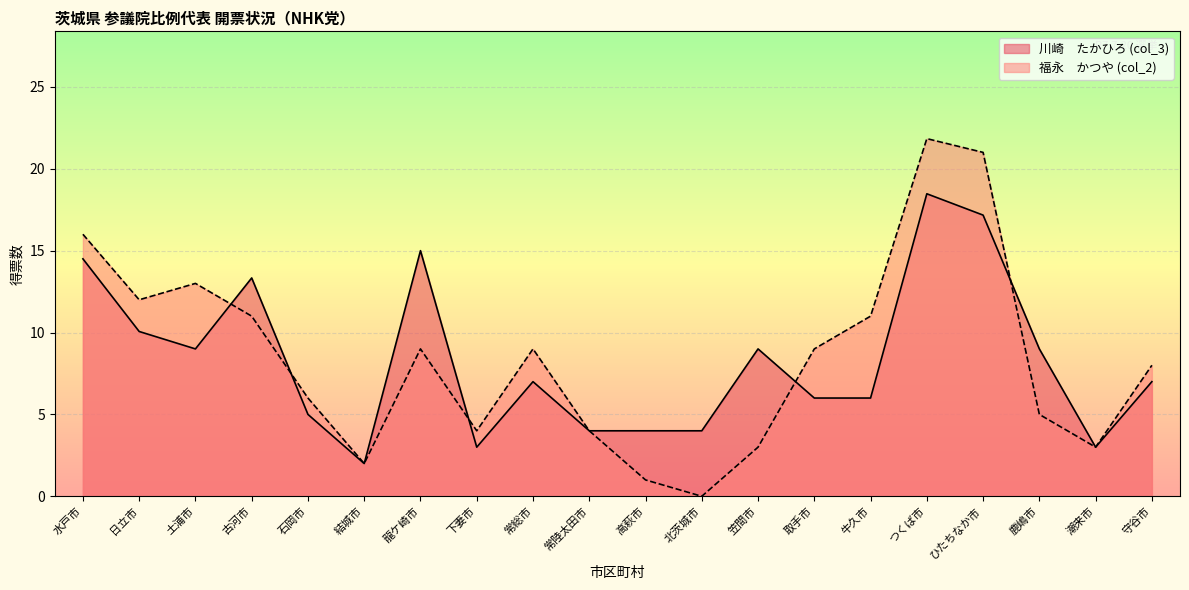

At which label is 福永　かつや (col_2) closest to 10?

古河市